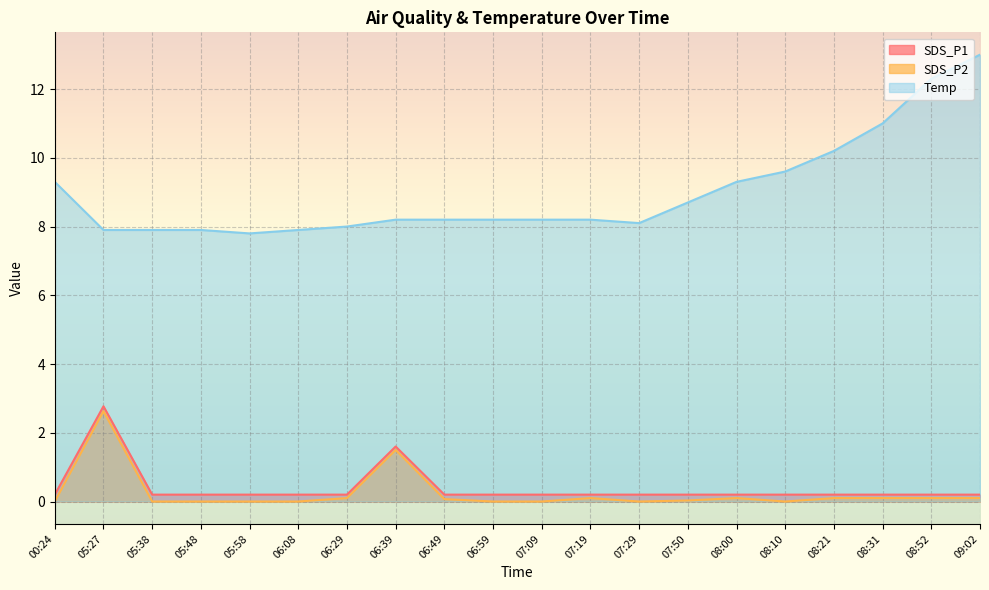

What is the difference between the maximum and minimum values in the SDS_P1 series?

2.6